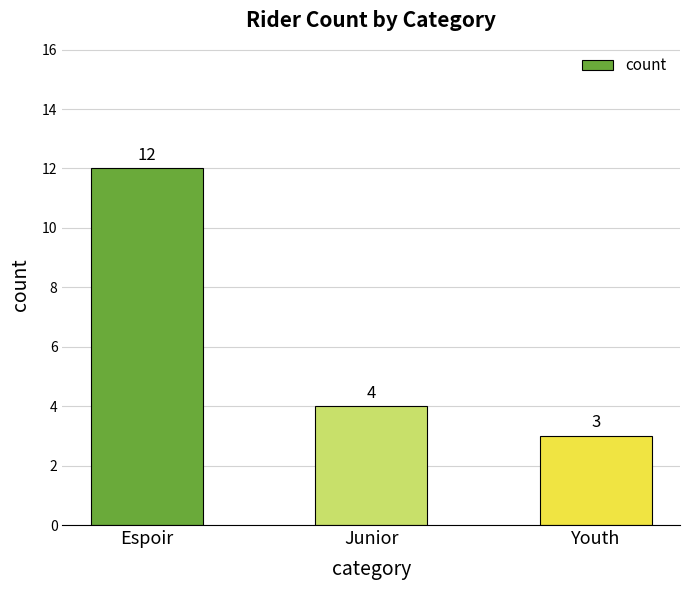

List the labels in order of value, largest first.

Espoir, Junior, Youth